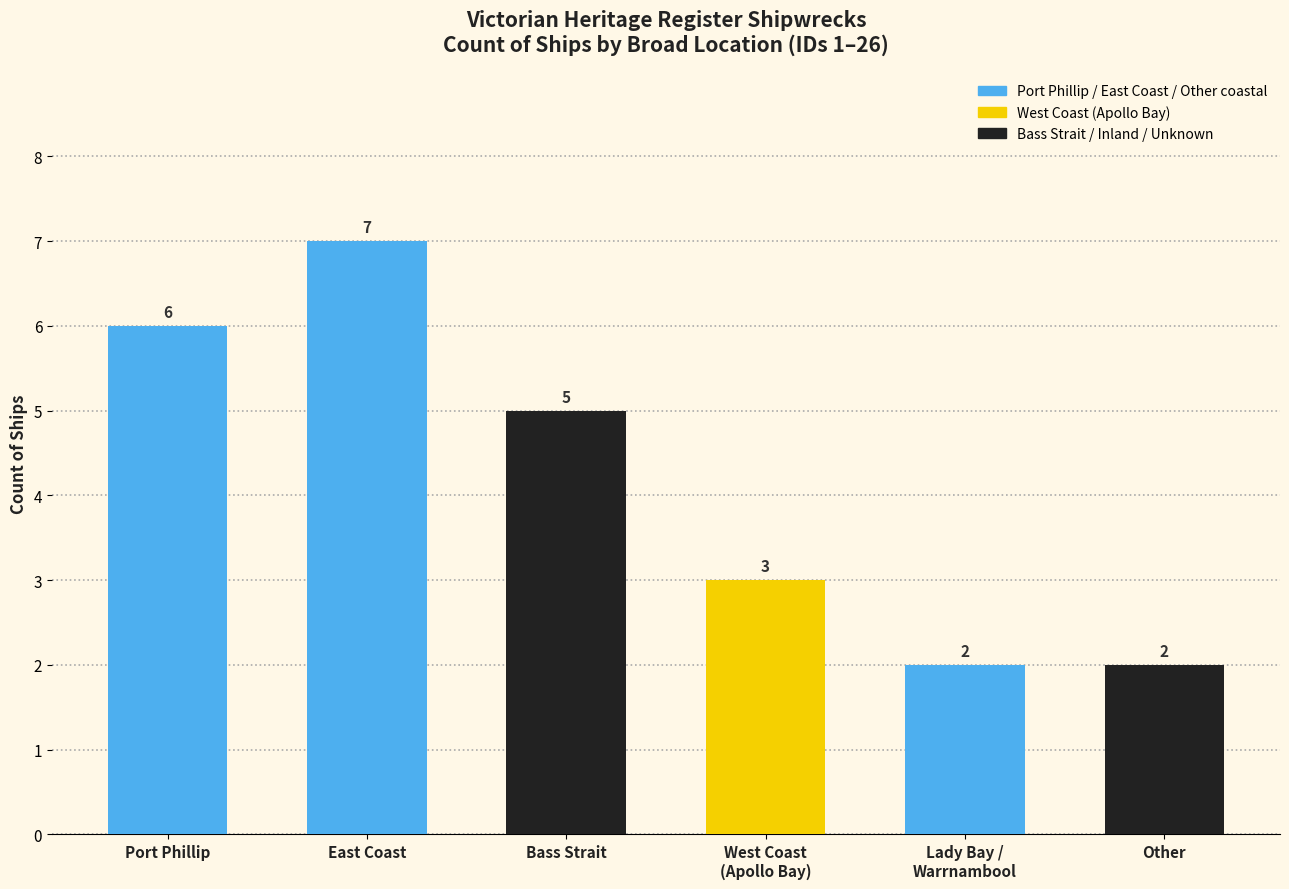

Are the bars horizontal?

No